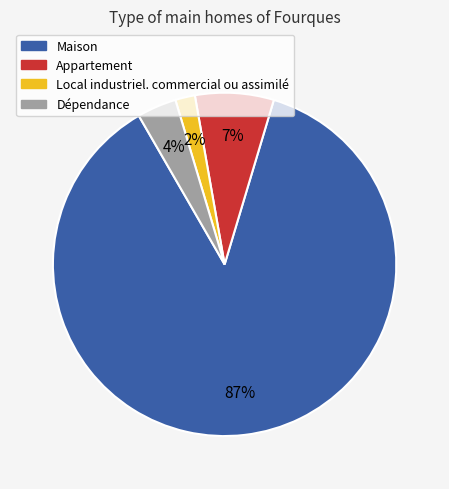

To the nearest percent, what is the average slice percentage?

25%